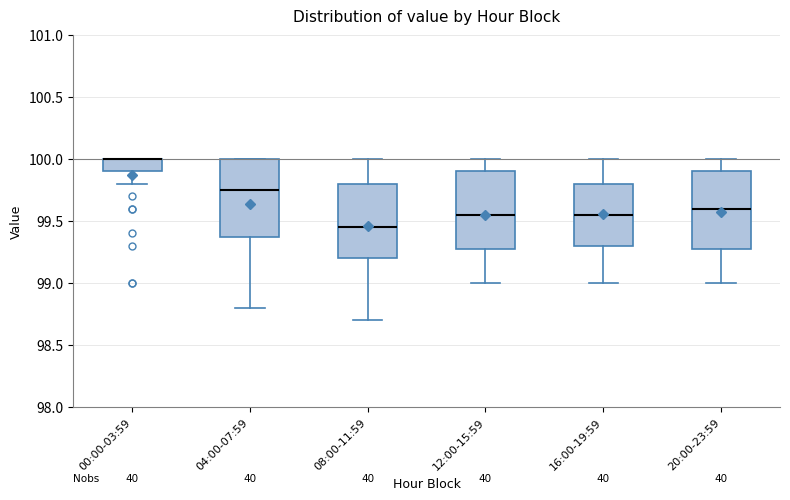

Where does the lower whisker of the box for 00:00-03:59 end on the y-axis? The values are not printed on the chart, so give them approximately, as read against the axis.

99.80